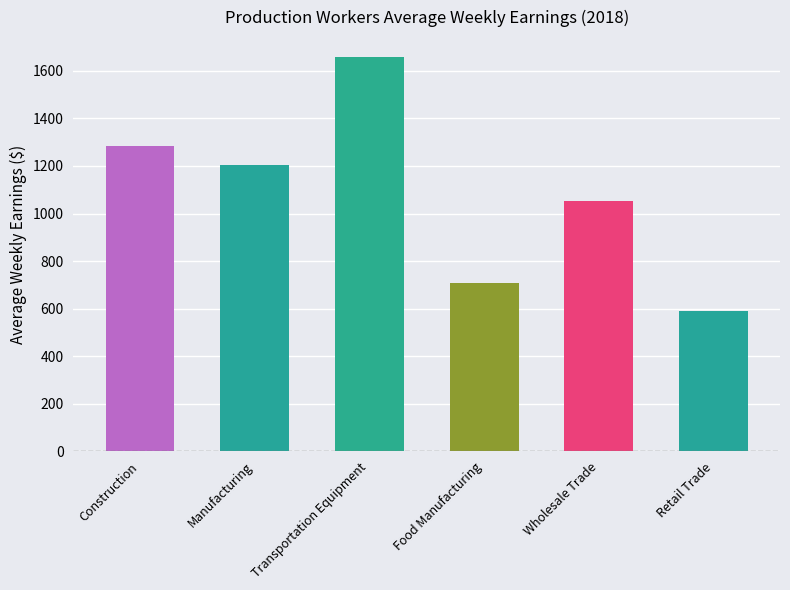

What position from the left is Manufacturing?

2